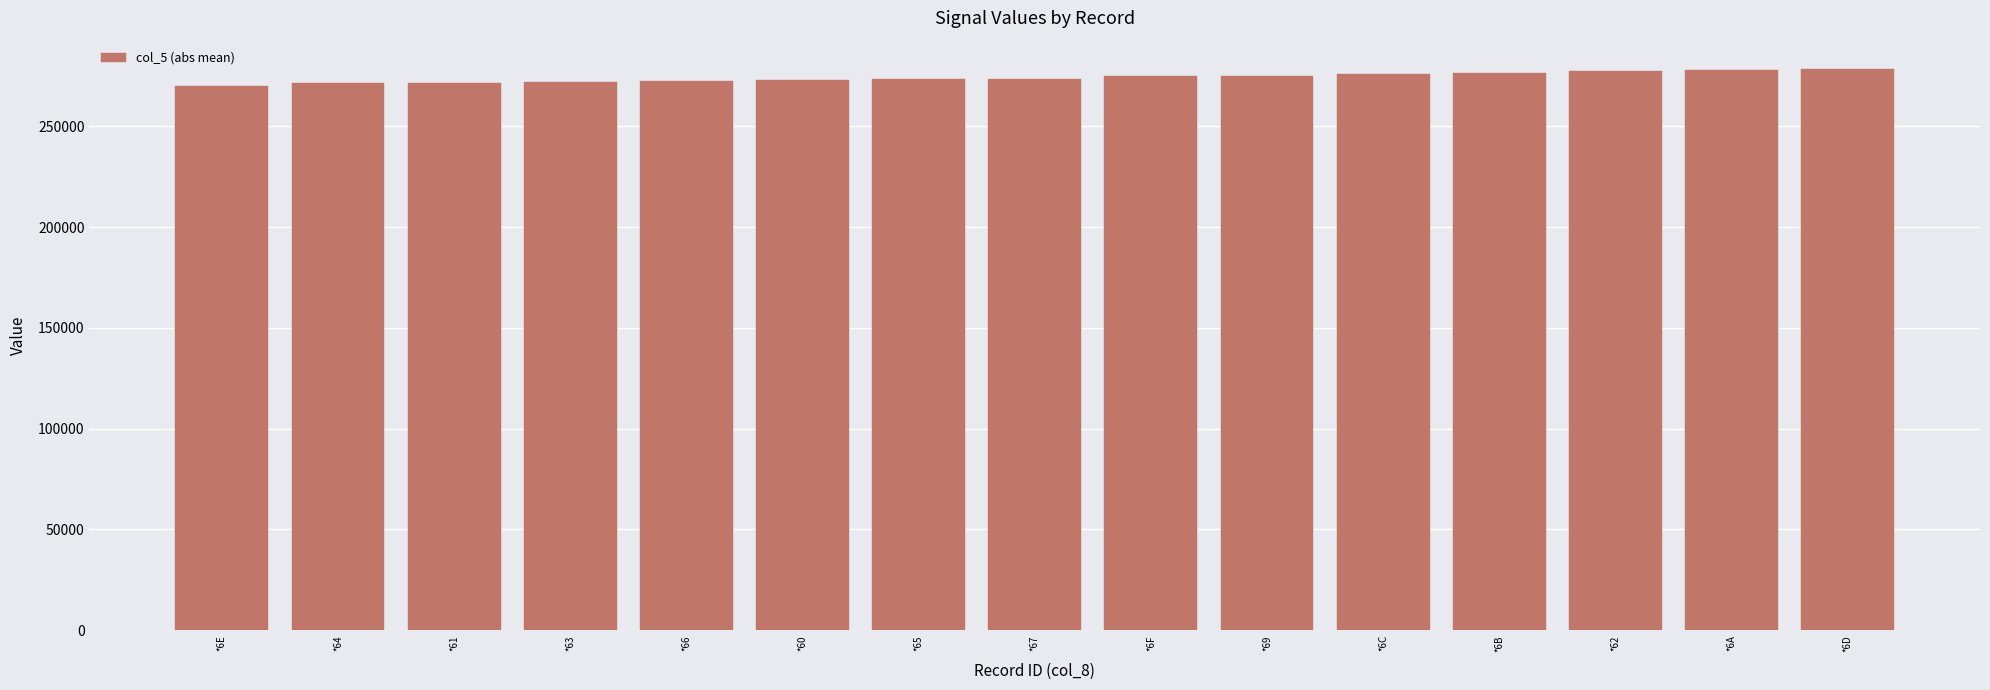

True or false: the data shows 273233.3 at *65.

True